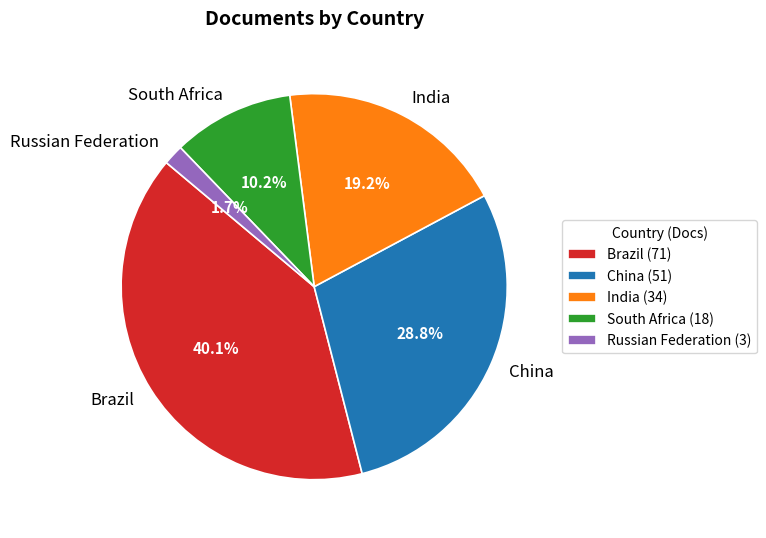

Does India represent more than half of the total?

No